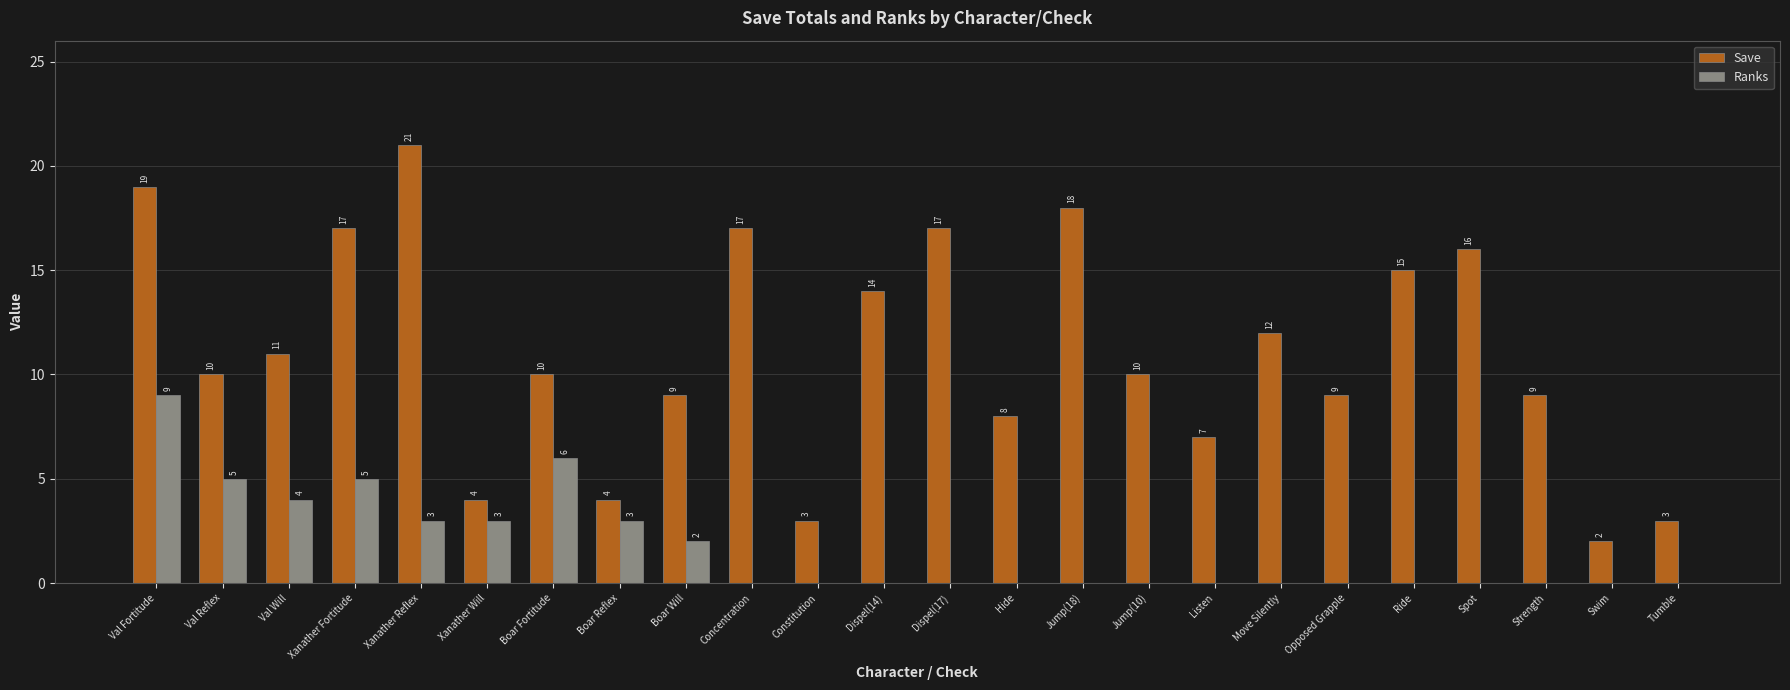

Read the Save value at Dispel(17), to the nearest 5.

15